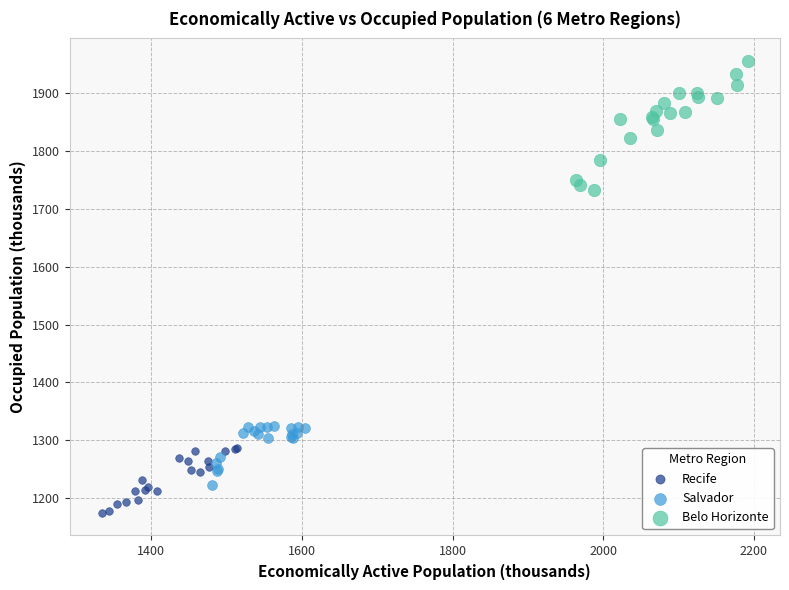

Which series reaches the minimum Y coordinate?

Recife